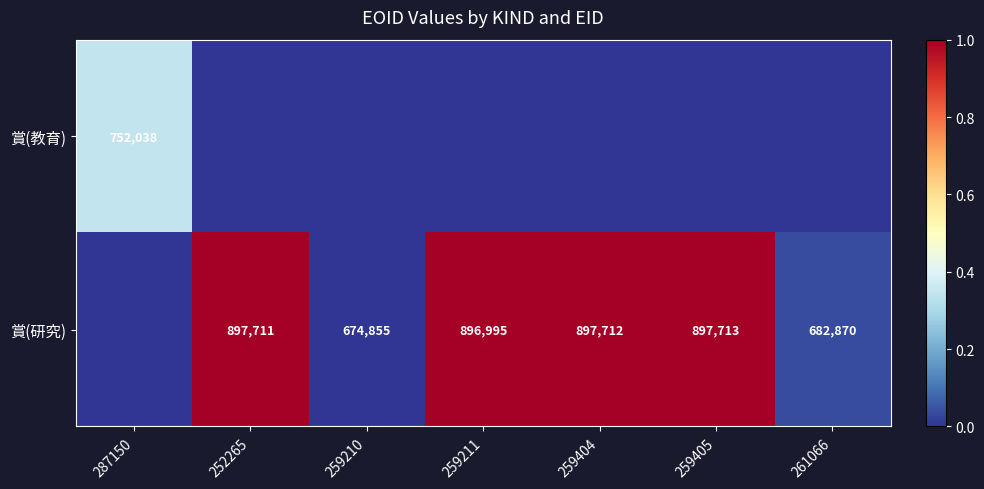

The 賞(研究) series shows 897713 at 259405. True or false?

True